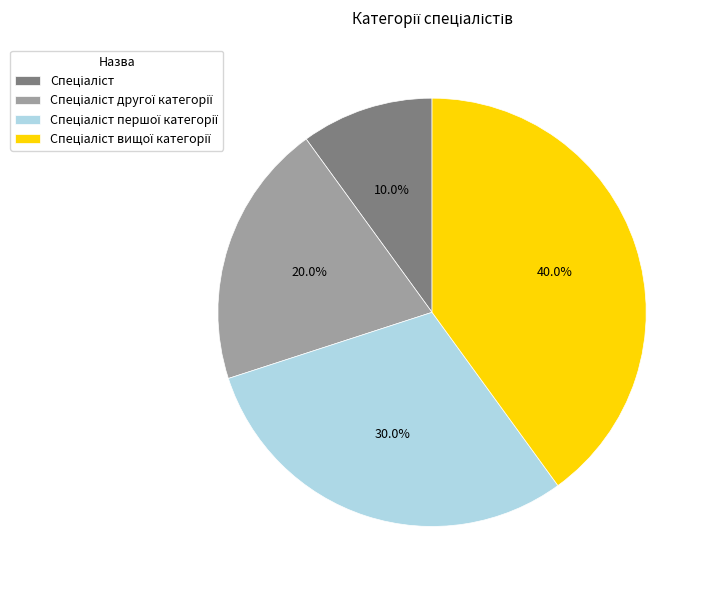

Is there any slice that represents more than half of the pie?

No